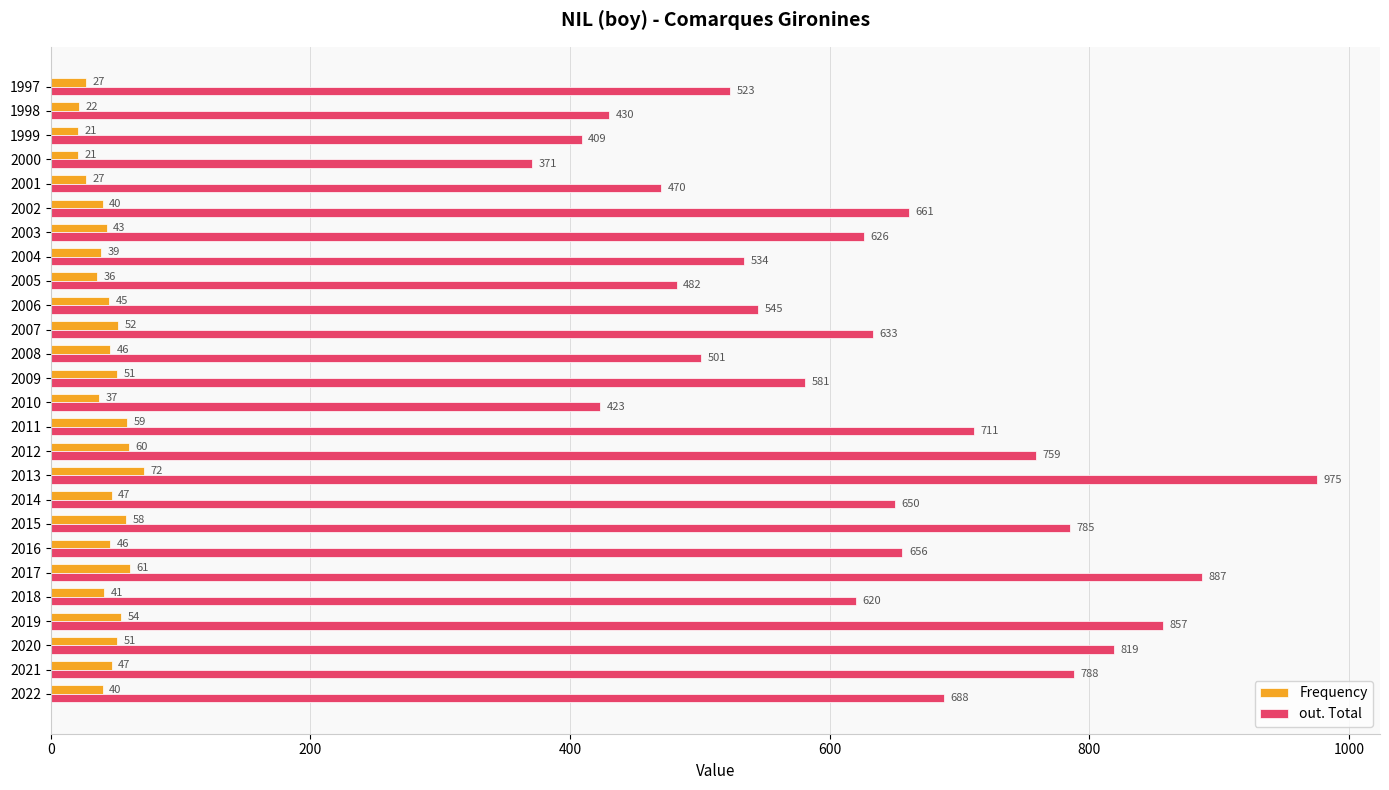

At which label does Frequency reach its peak?

2013